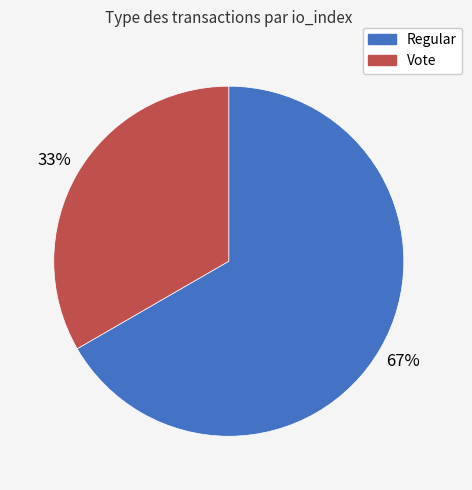

How many segments does this pie chart have?

2